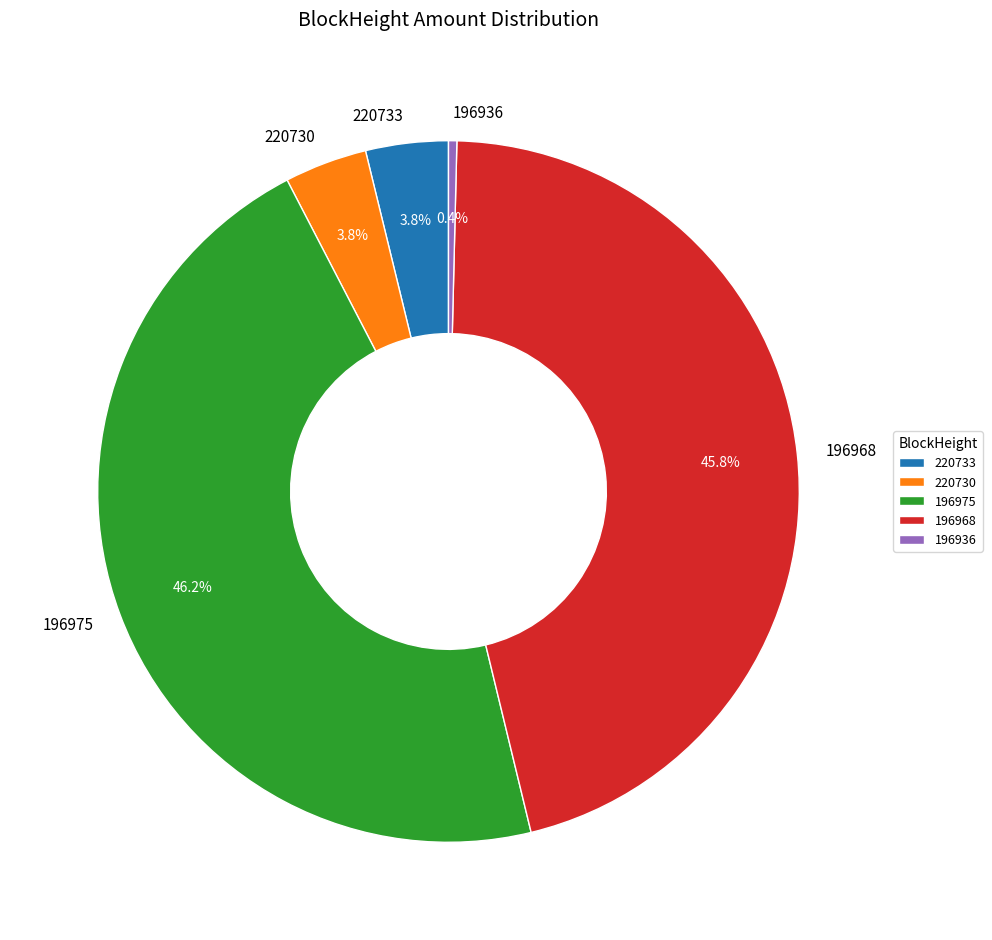

What percentage is the 196968 slice, to the nearest percent?

46%